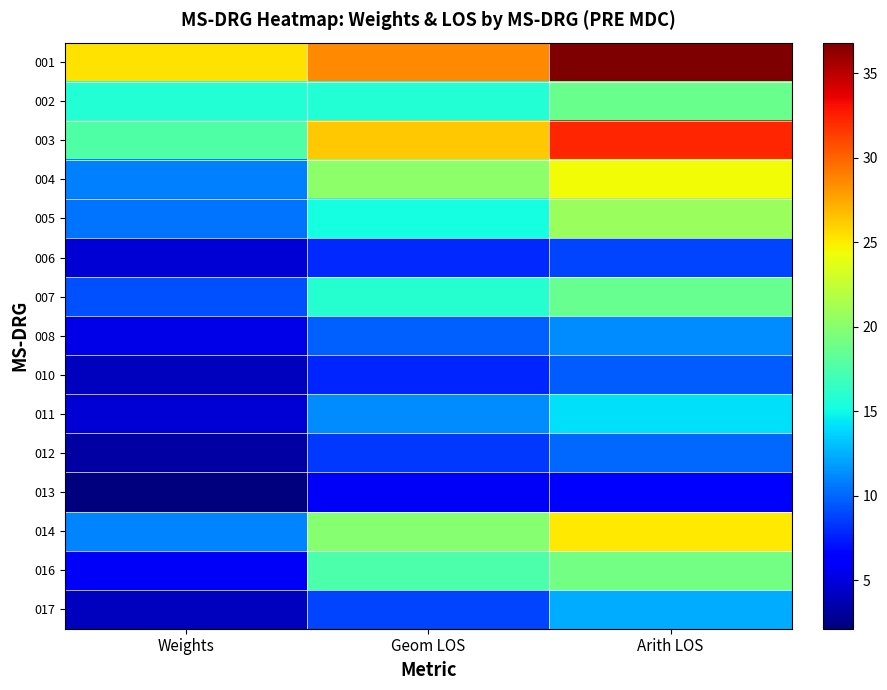

What is the spread (max minus min) of values at Geom LOS?

22.8